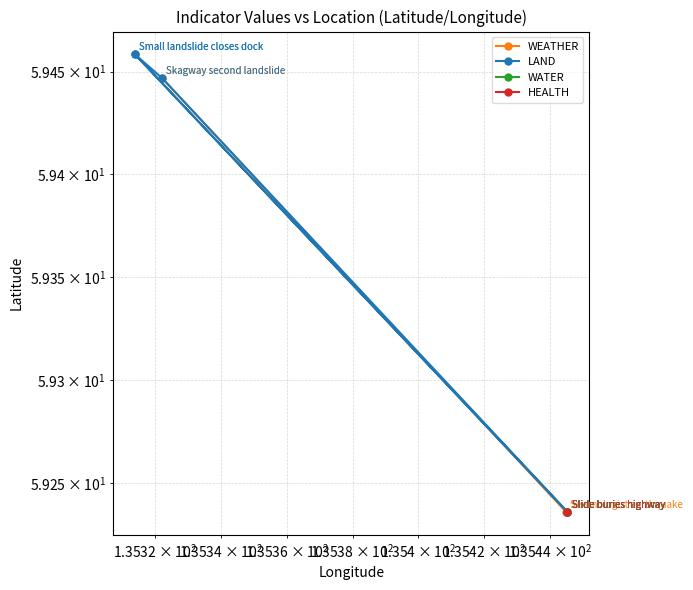

Which series has the largest range (max minus min)?

LAND